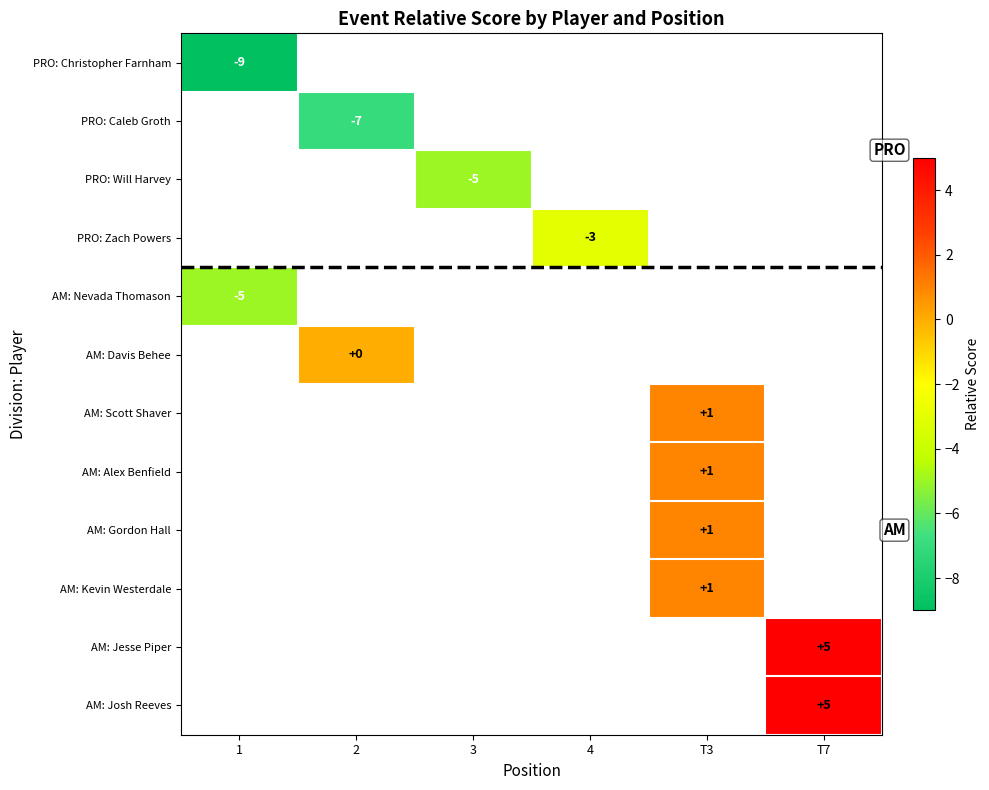

What is the maximum value shown in the chart?

5.0